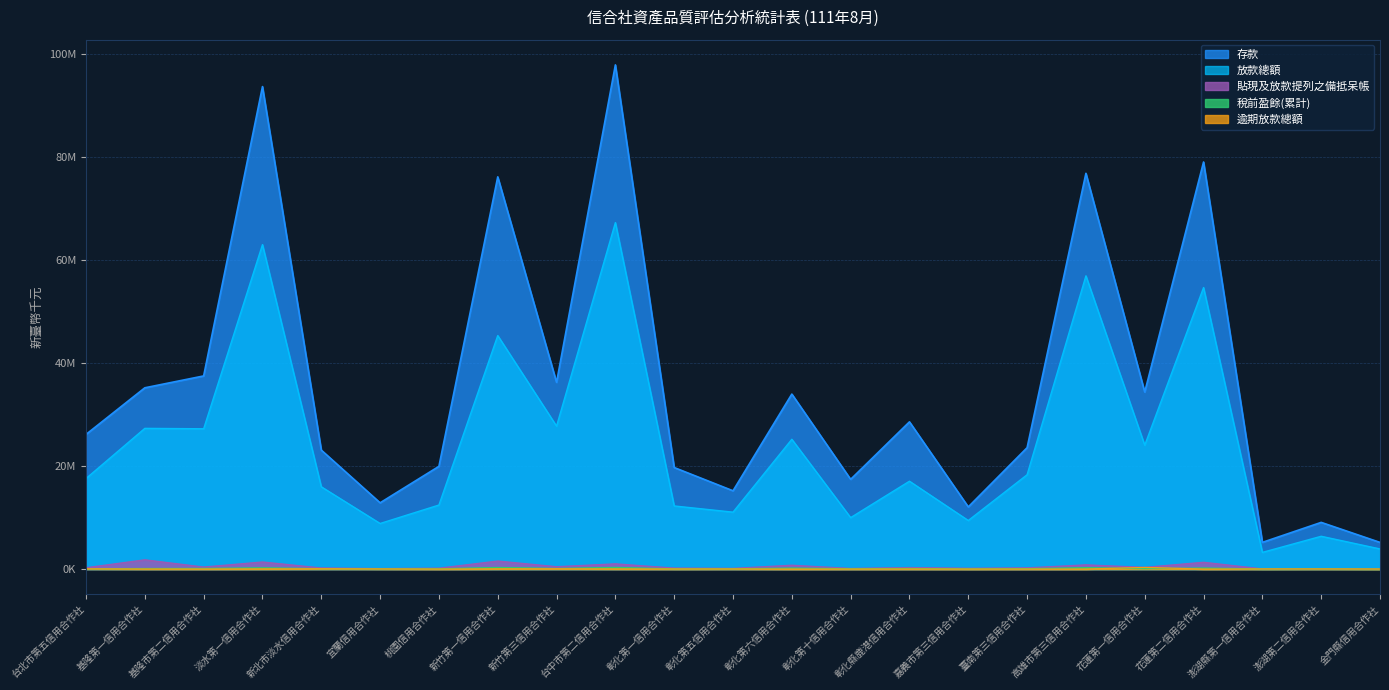

What is the average value of the 存款 series?

35606434